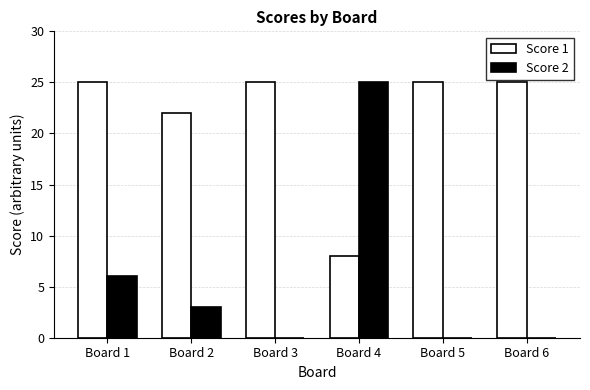

Are the bars grouped side by side (vs. stacked)?

Yes